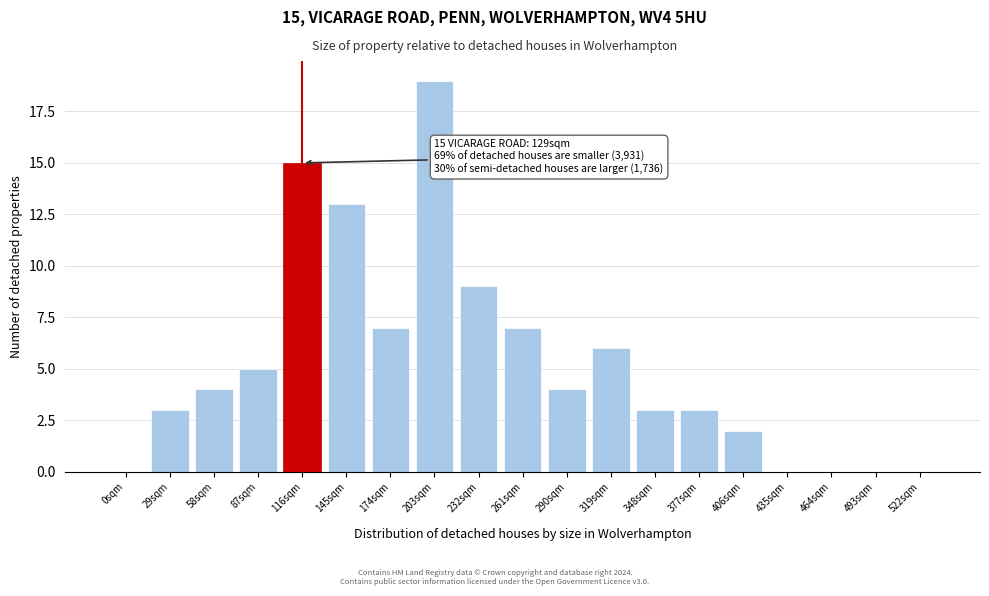

Reading left to right, list all the values displayed in this chart.

0sqm=0	29sqm=3	58sqm=4	87sqm=5	116sqm=15	145sqm=13	174sqm=7	203sqm=19	232sqm=9	261sqm=7	290sqm=4	319sqm=6	348sqm=3	377sqm=3	406sqm=2	435sqm=0	464sqm=0	493sqm=0	522sqm=0